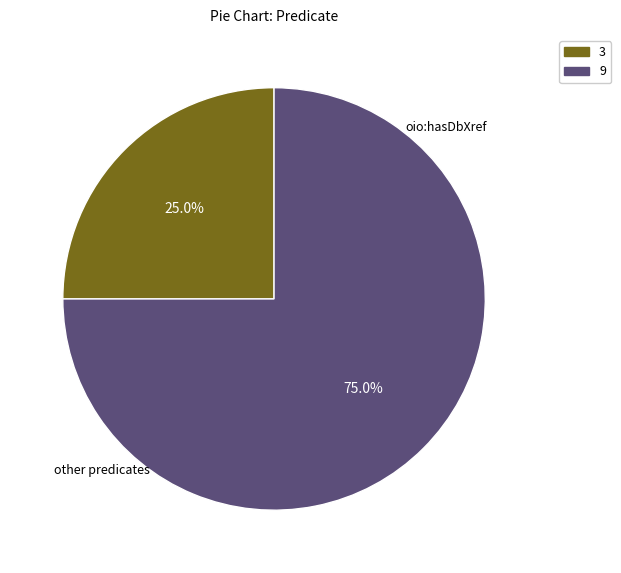

Is 9 the majority of the pie?

Yes